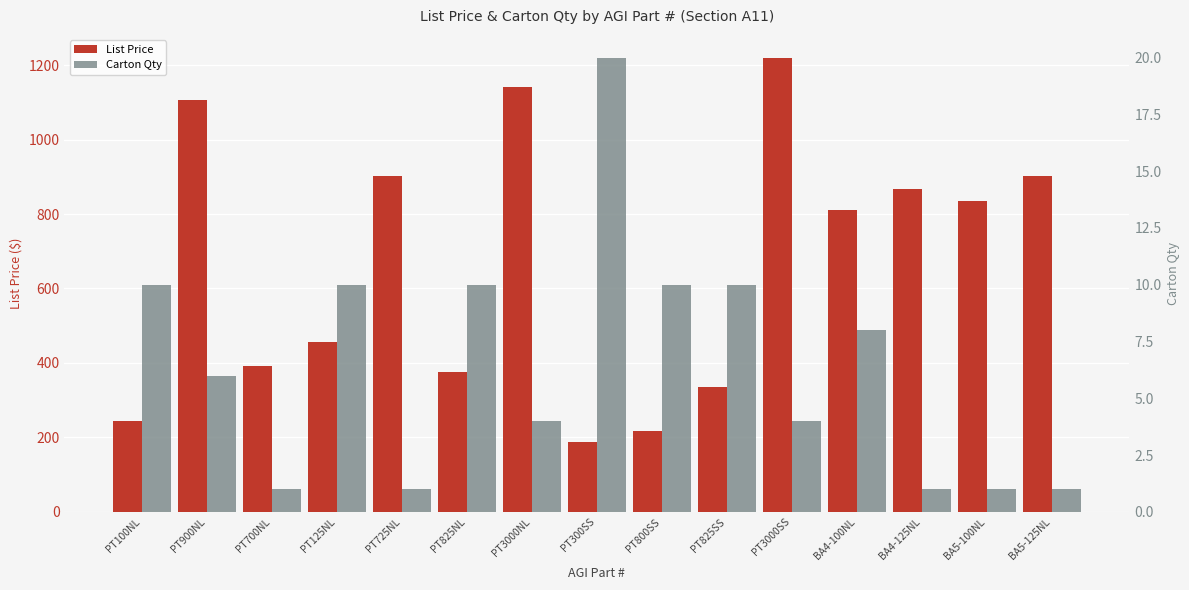

Are the bars horizontal?

No